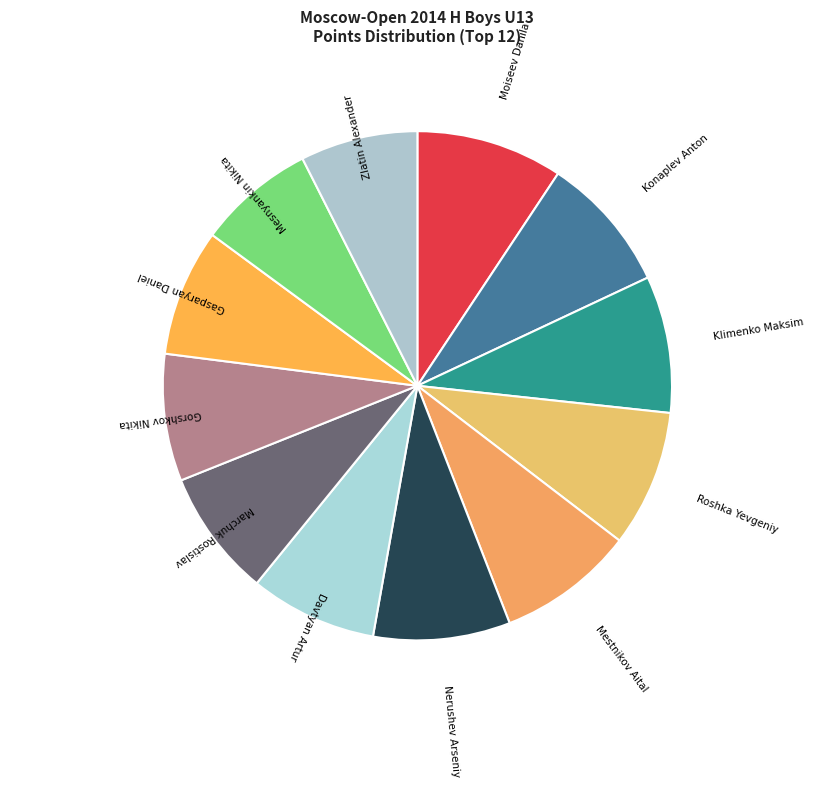

Do Zlatin Alexander and Klimenko Maksim together represent more than half of the pie?

No